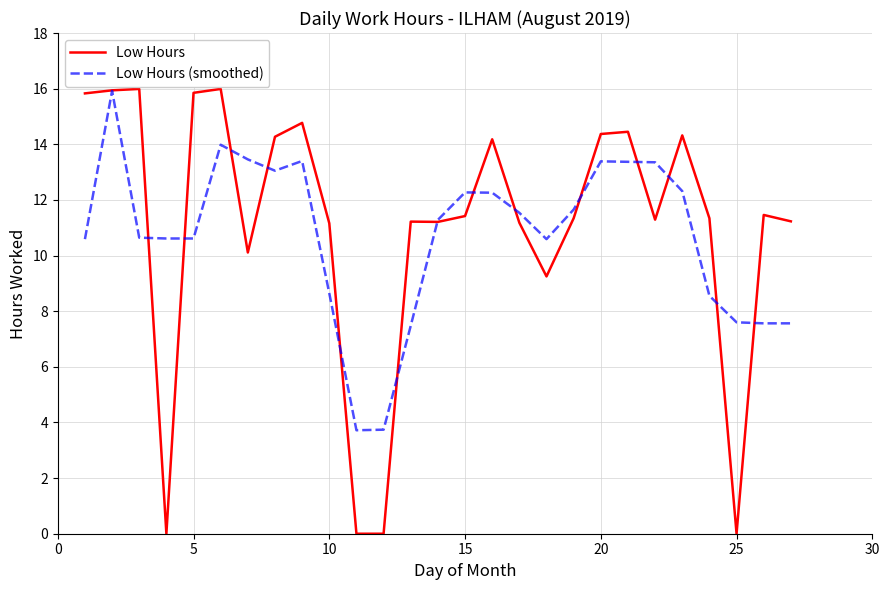

What is the maximum value shown in the chart?

16.0